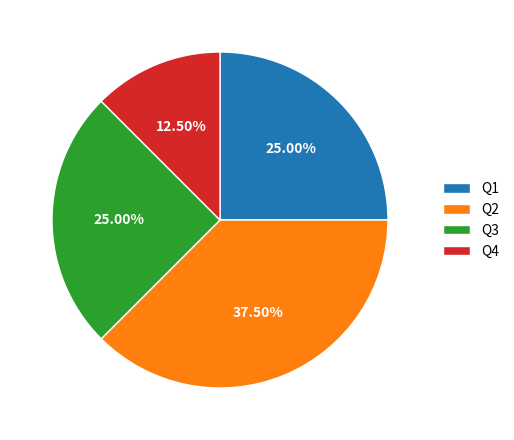

What percentage is NOT represented by Q4?

87.5%